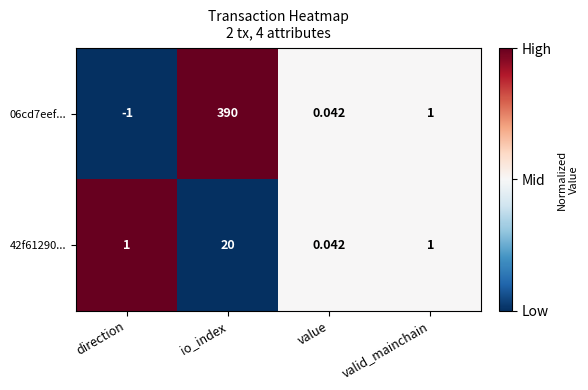

Which series changed the most between io_index and valid_mainchain?

06cd7eef...